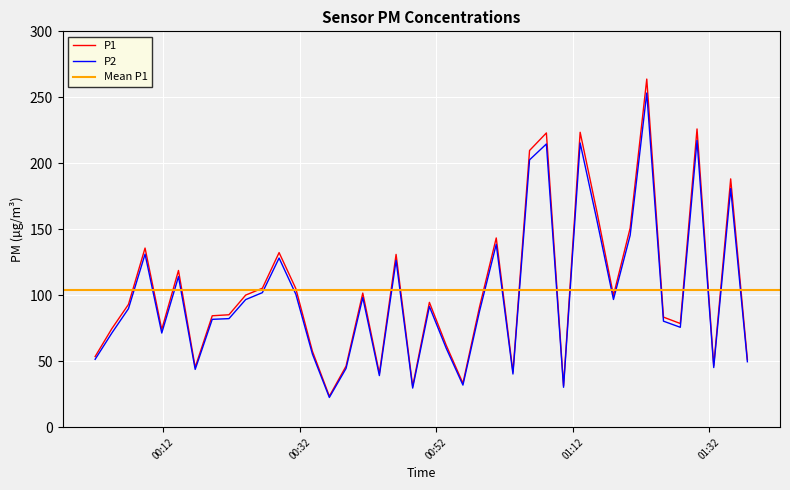

True or false: P1 has more than 1 interior local peaks.

True